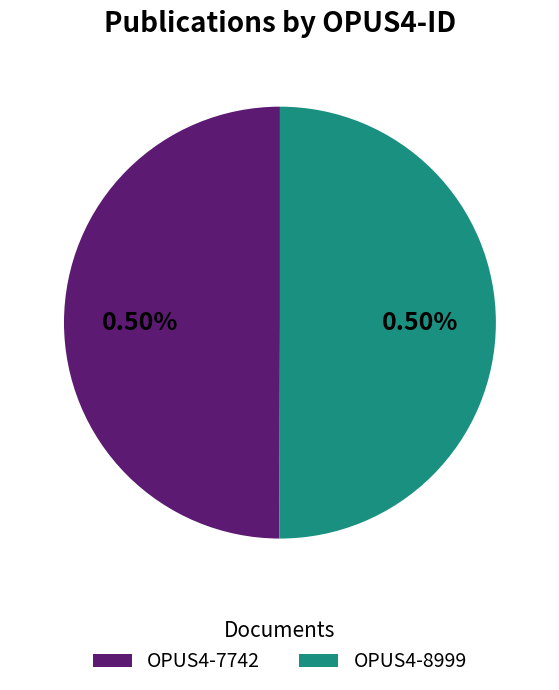

Do OPUS4-7742 and OPUS4-8999 together represent more than half of the pie?

Yes